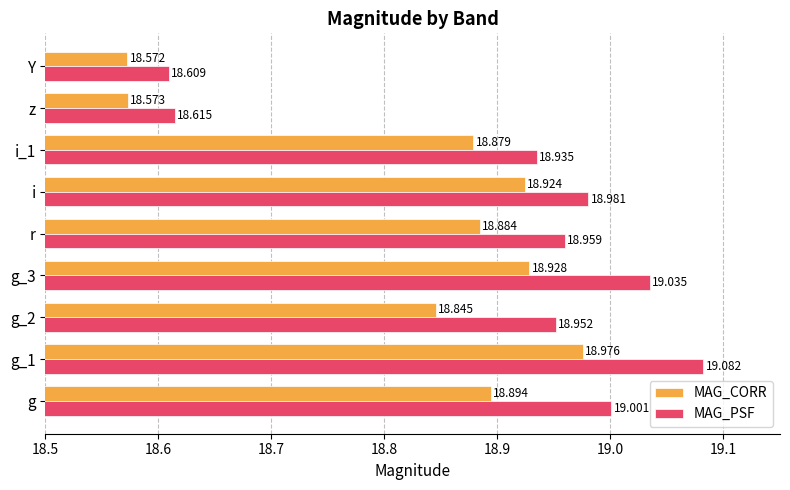

At which label does MAG_PSF reach its minimum?

Y